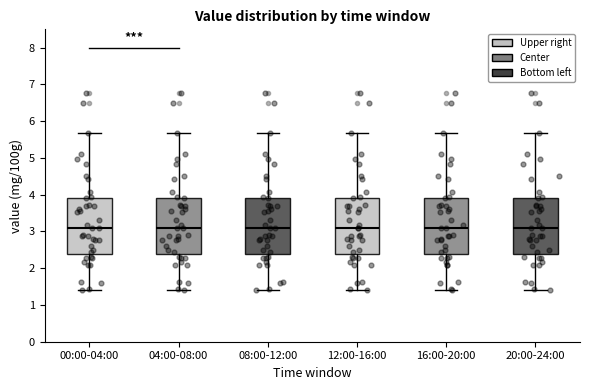

Reading left to right, transcribe this box plot: for each box, give where its median line is, the range the box spans, and where its two whiskers end, as read against the y-axis. The values are not printed on the chart, so give them approximately, as read against the axis.

00:00-04:00: median 3.1, box 2.4 to 3.9, whiskers 1.4 to 5.7
04:00-08:00: median 3.1, box 2.4 to 3.9, whiskers 1.4 to 5.7
08:00-12:00: median 3.1, box 2.4 to 3.9, whiskers 1.4 to 5.7
12:00-16:00: median 3.1, box 2.4 to 3.9, whiskers 1.4 to 5.7
16:00-20:00: median 3.1, box 2.4 to 3.9, whiskers 1.4 to 5.7
20:00-24:00: median 3.1, box 2.4 to 3.9, whiskers 1.4 to 5.7